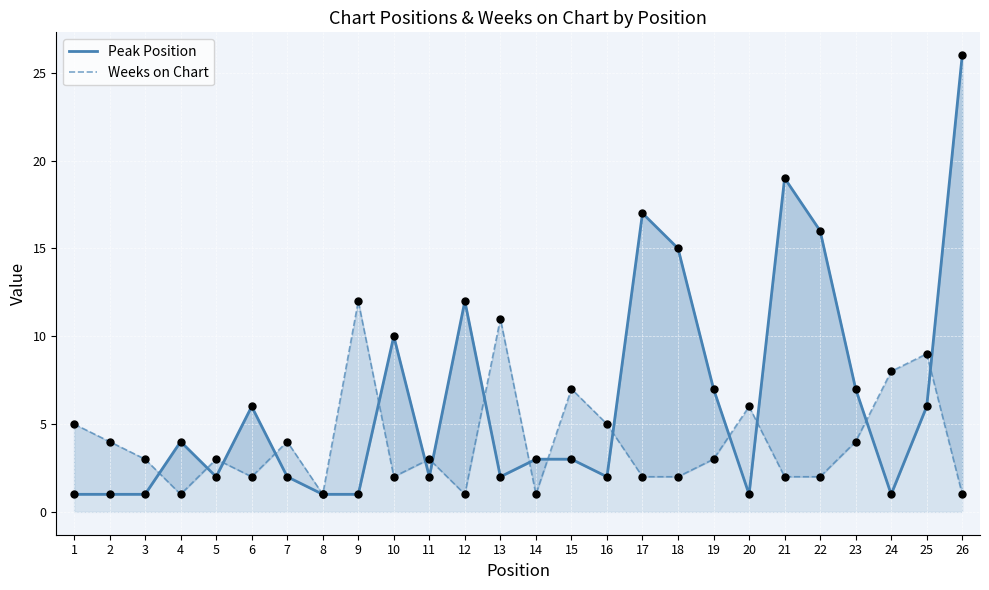

Which series has the largest total across all categories?

Peak Position